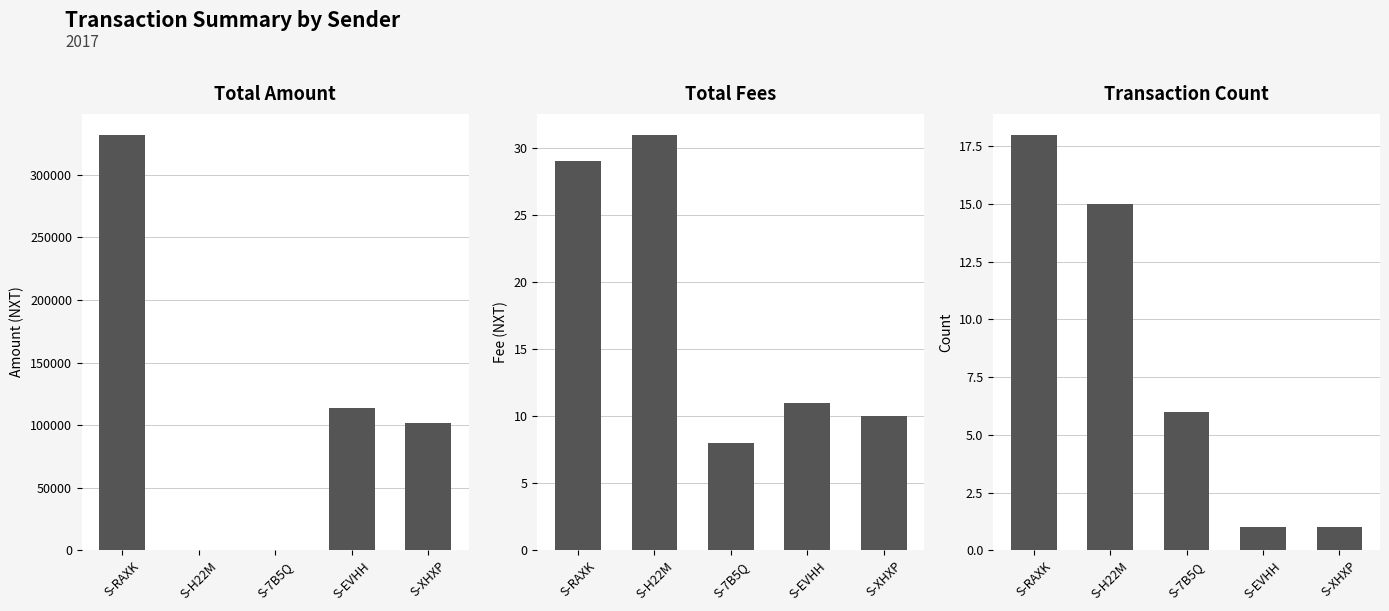

What is the approximate value of Transaction Count at S-XHXP?

1.0